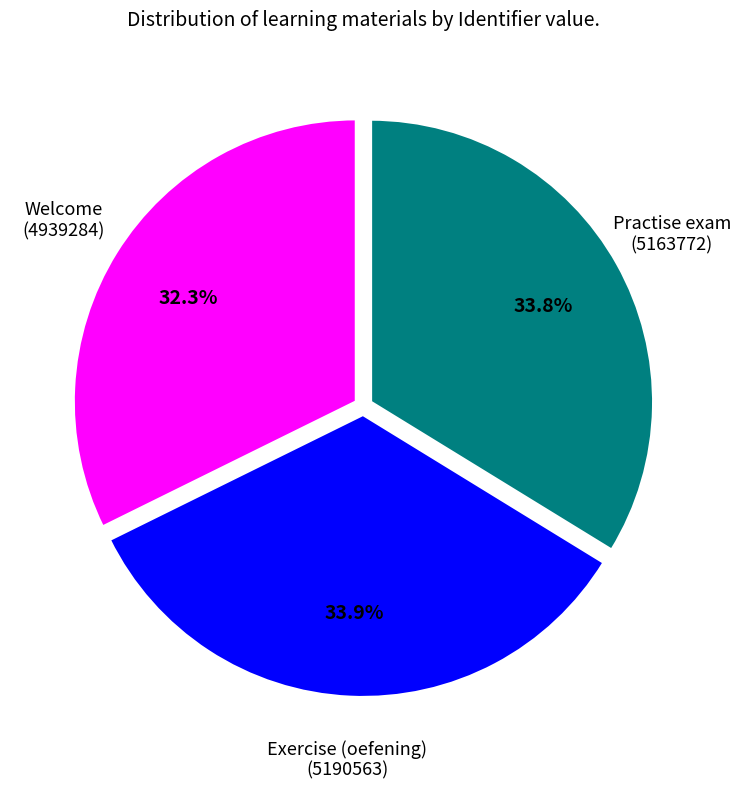

Does any single category account for the majority?

No